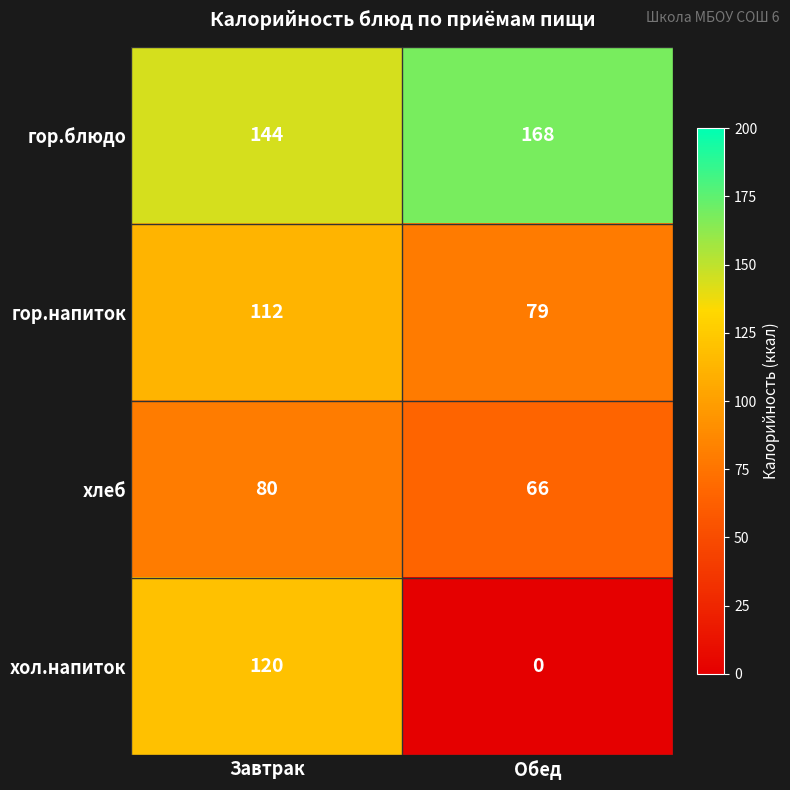

What is the average value of the хлеб series?

73